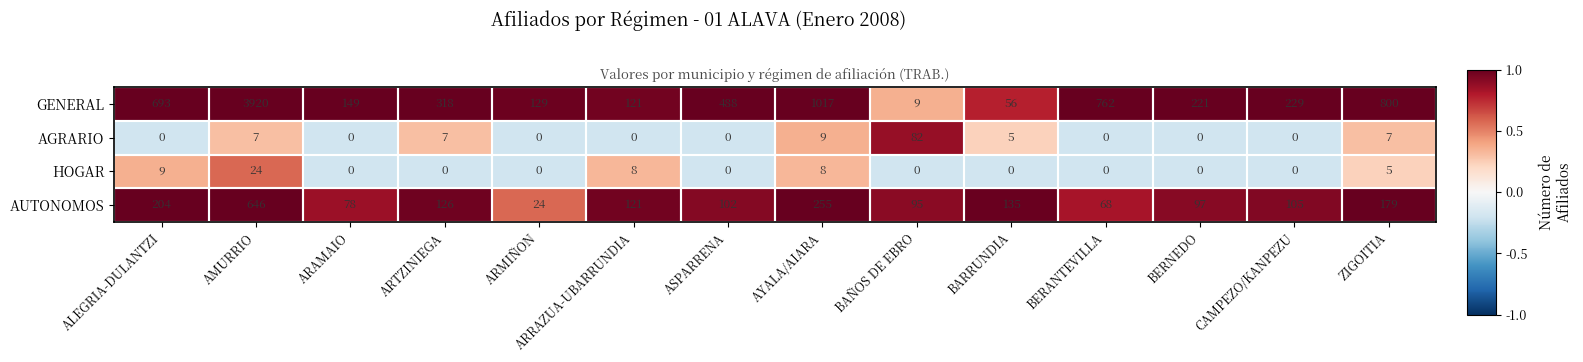

Count the number of categories in the chart.

14